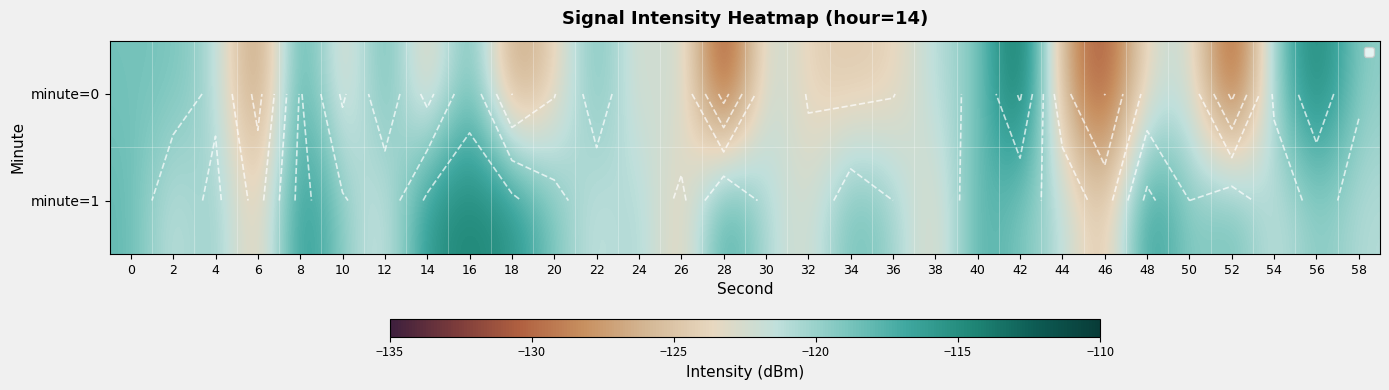

The minute=0 series shows -75.4 at 52. True or false?

False